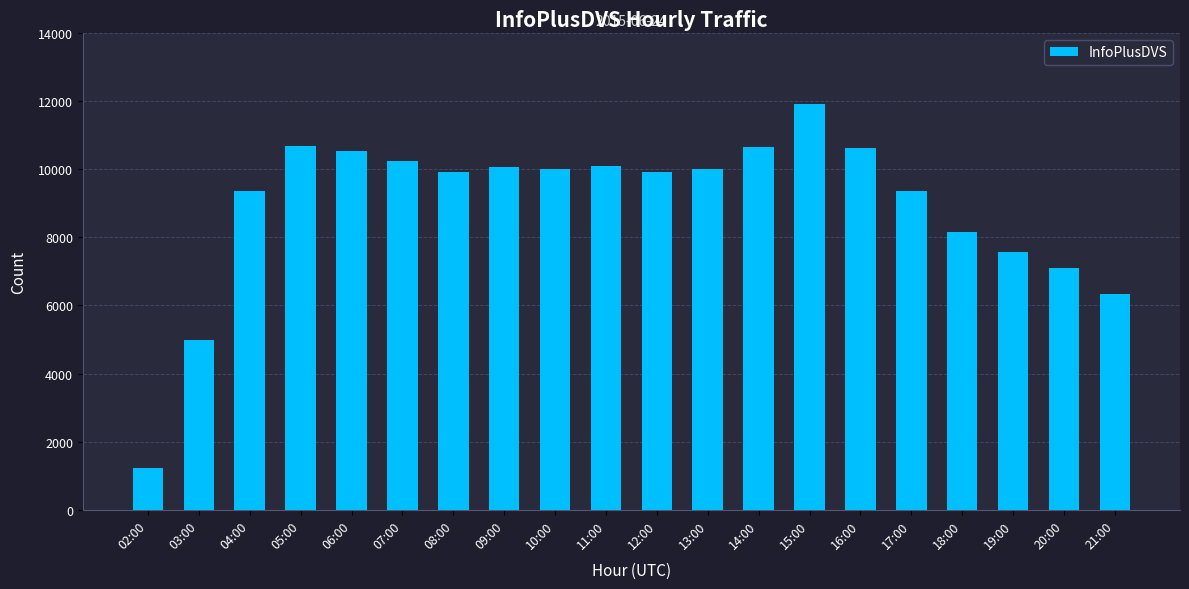

True or false: the data shows 10634 at 16:00.

True